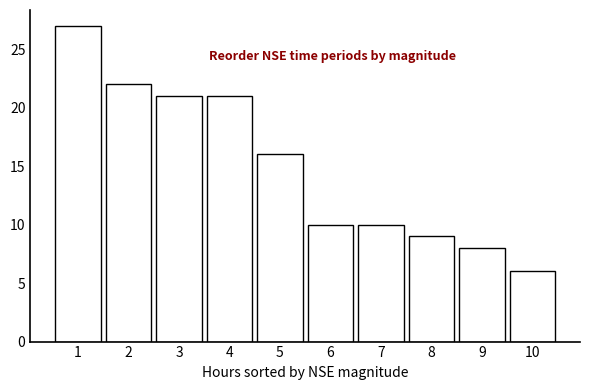

Reading left to right, transcribe all the data shown in this chart.

27	22	21	21	16	10	10	9	8	6